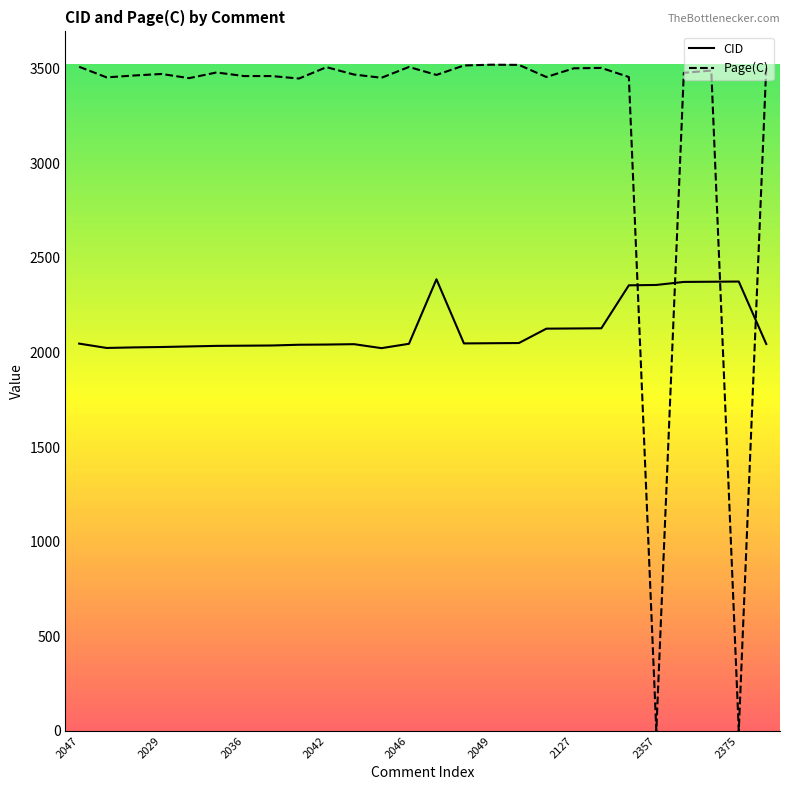

What is the minimum value for CID?

2023